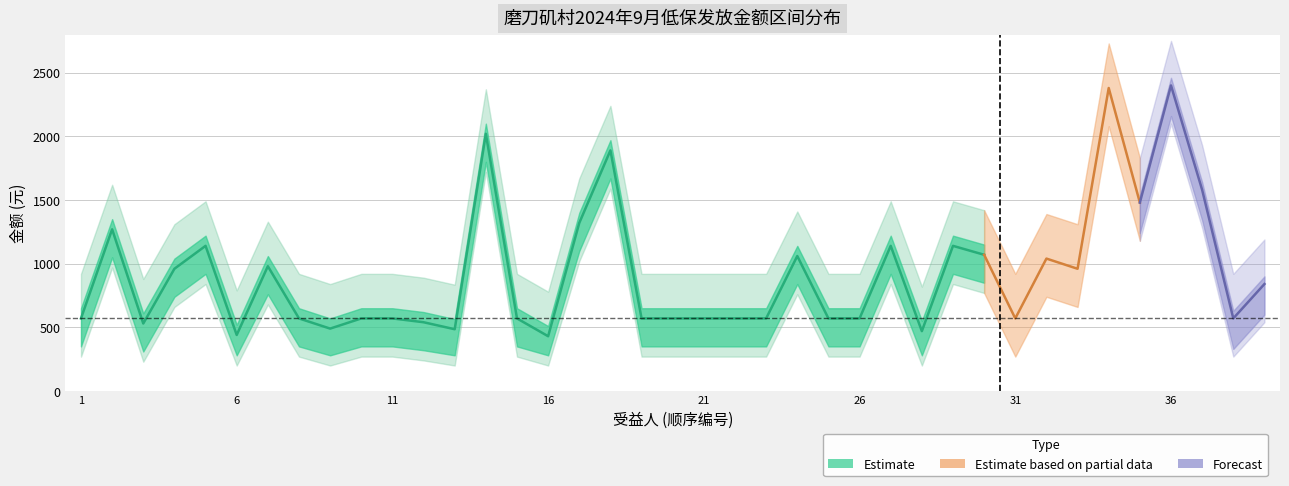

What is the minimum value shown in the chart?

430